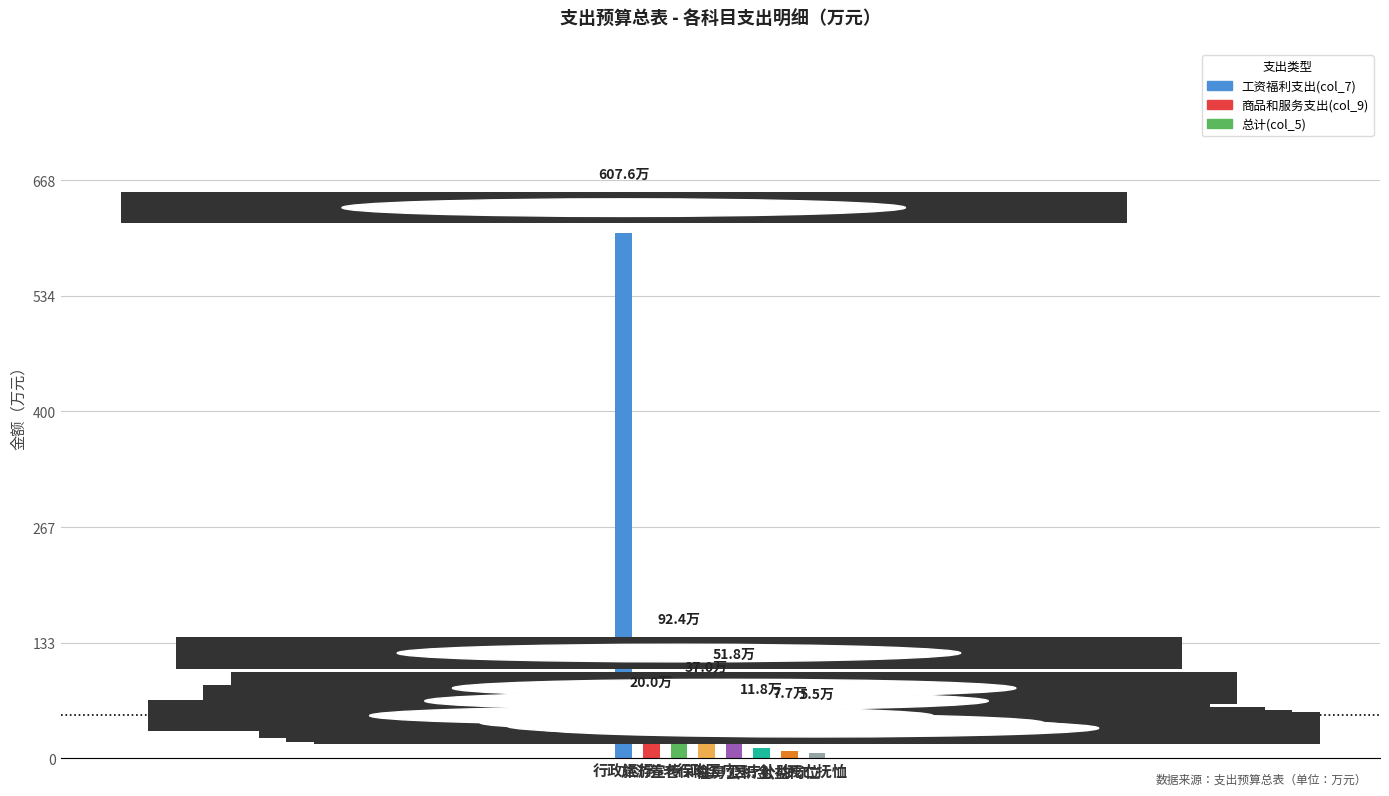

How many distinct data groups are displayed?

1